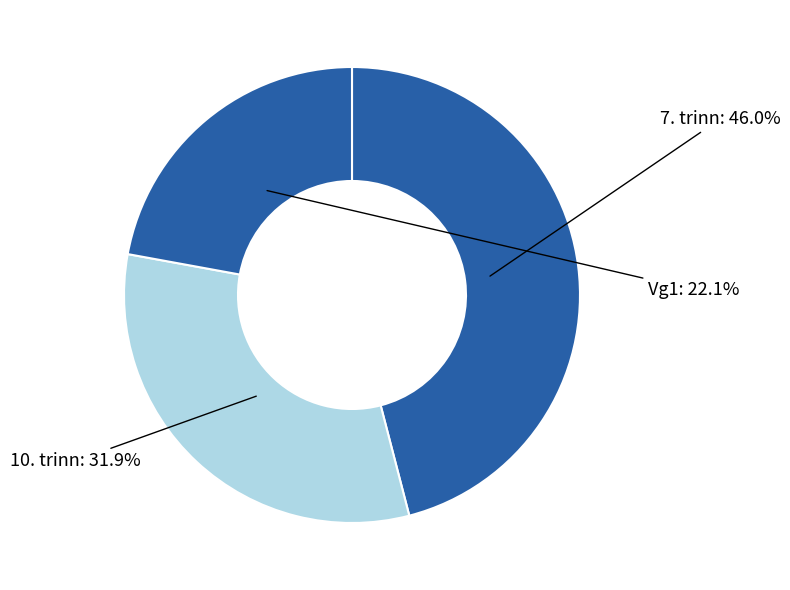

To the nearest percent, what percentage of the pie is 7. trinn?

46%